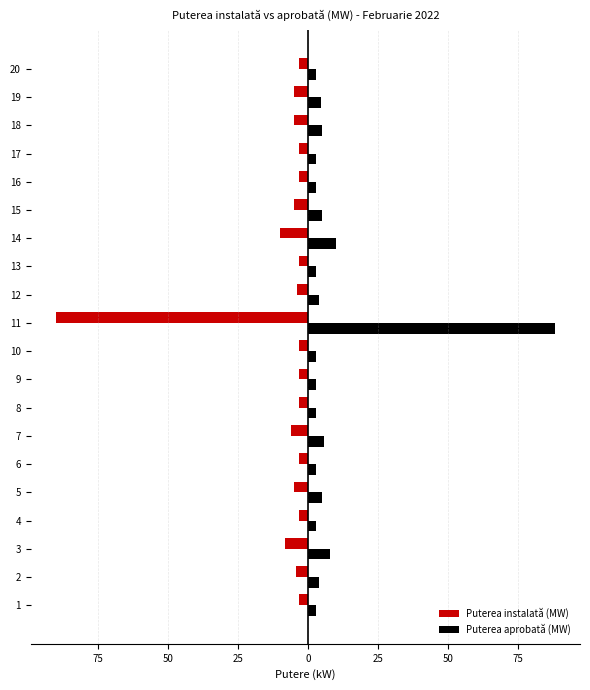

What are all the series names shown in the legend?

Puterea instalată (MW), Puterea aprobată (MW)